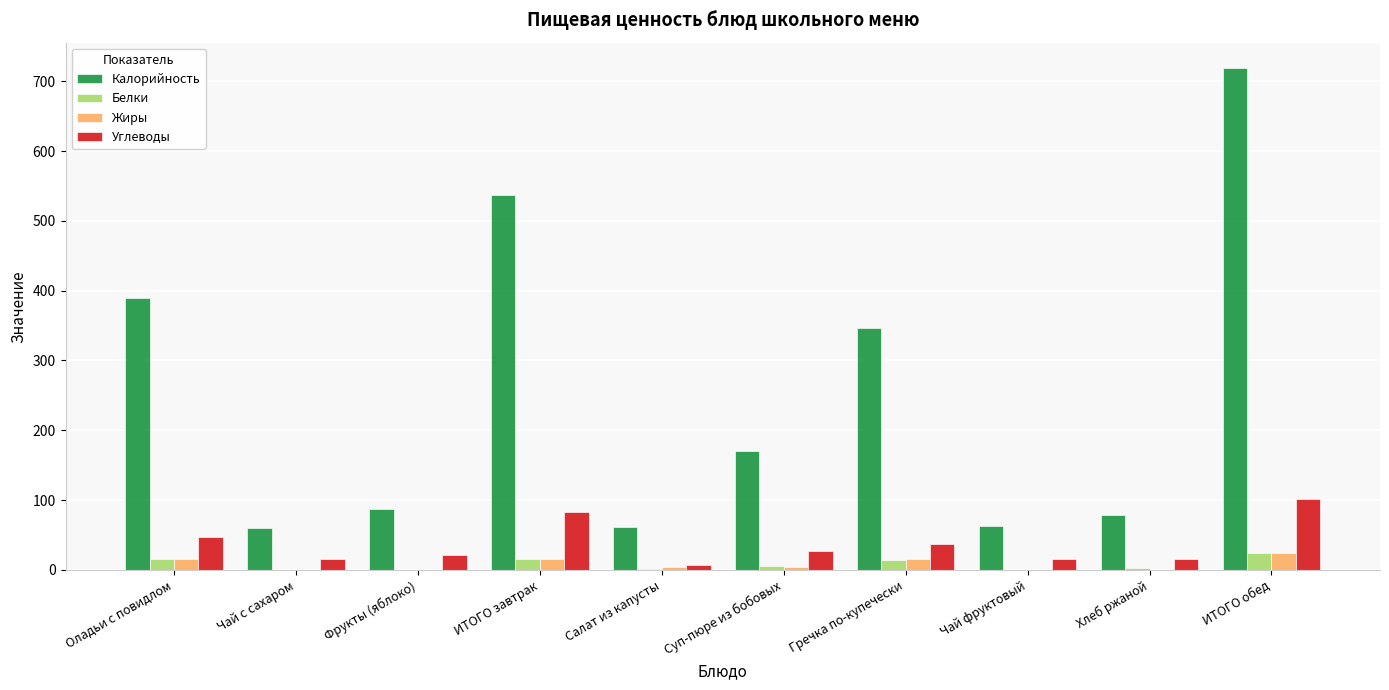

Are the bars horizontal?

No